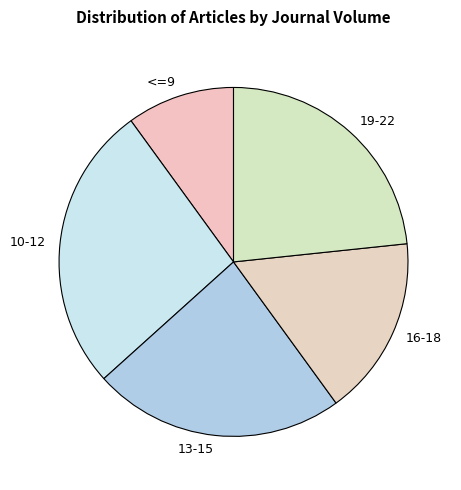

Is 10-12 the majority of the pie?

No